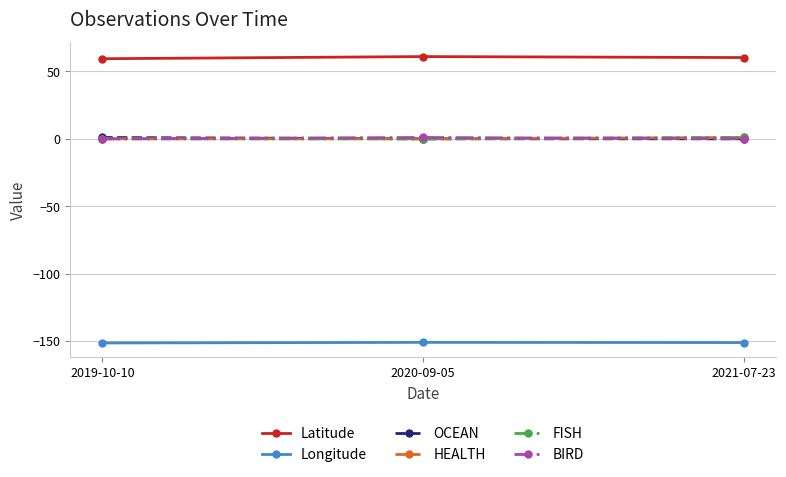

What is the spread (max minus min) of values at 2019-10-10?

211.1